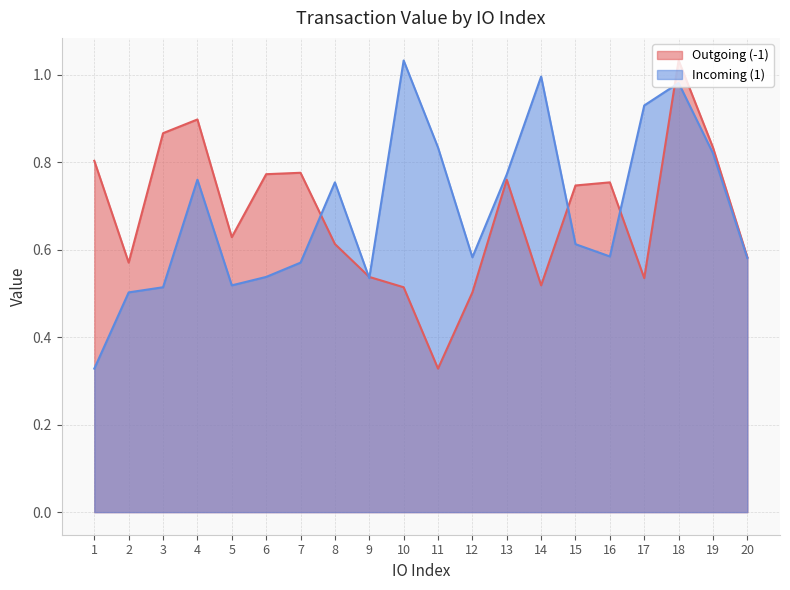

Where do Outgoing (-1) and Incoming (1) first cross each other?

7 and 8